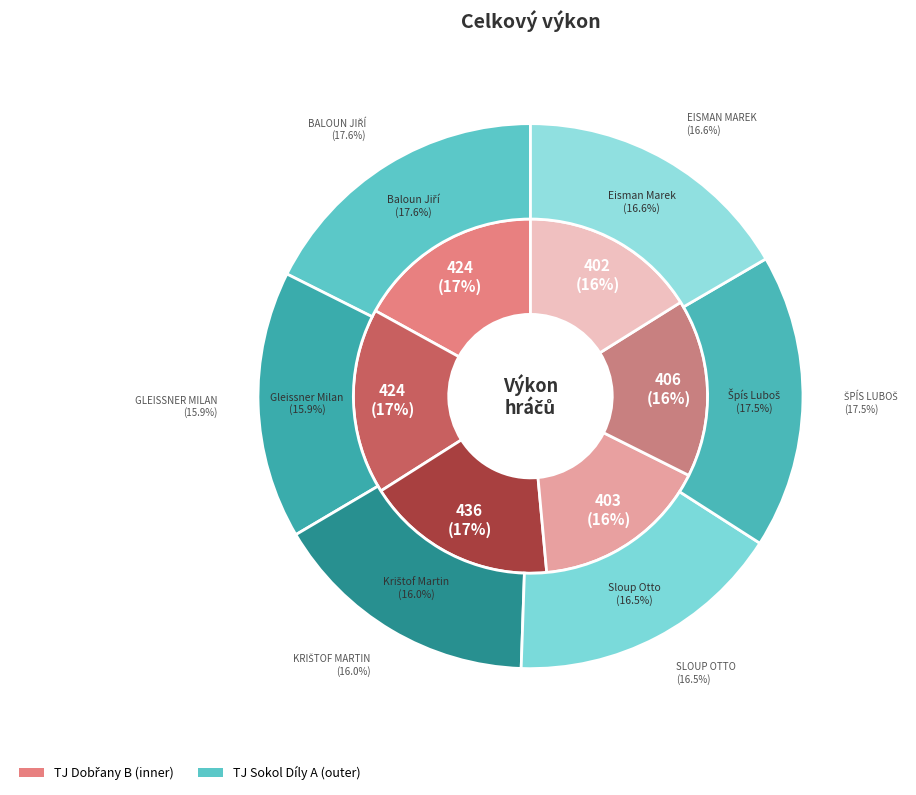

What percentage is the Baloun Jiří slice, to the nearest percent?

17%